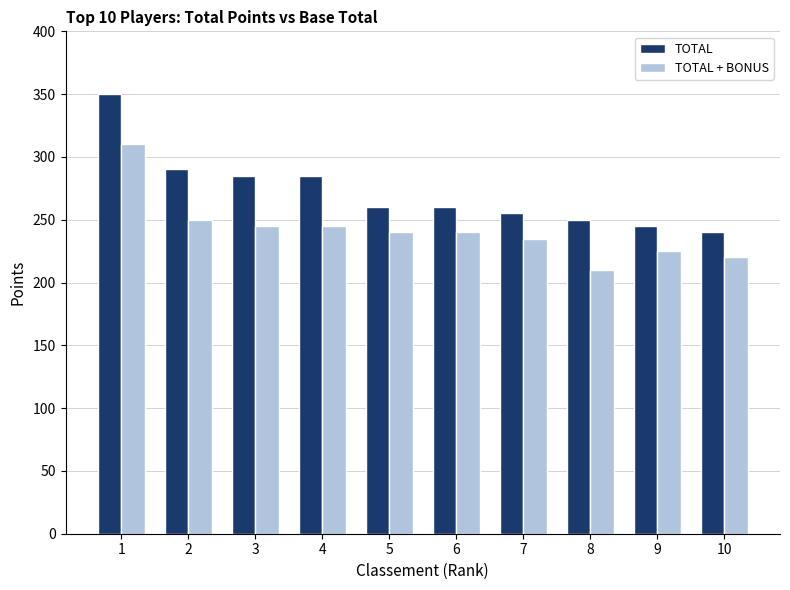

At which label does TOTAL + BONUS first exceed 240?

1